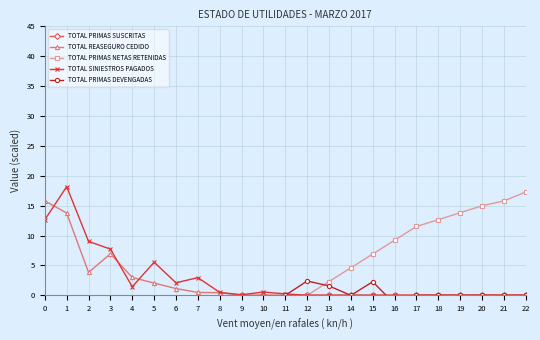

What are all the series names shown in the legend?

TOTAL PRIMAS SUSCRITAS, TOTAL REASEGURO CEDIDO, TOTAL PRIMAS NETAS RETENIDAS, TOTAL SINIESTROS PAGADOS, TOTAL PRIMAS DEVENGADAS